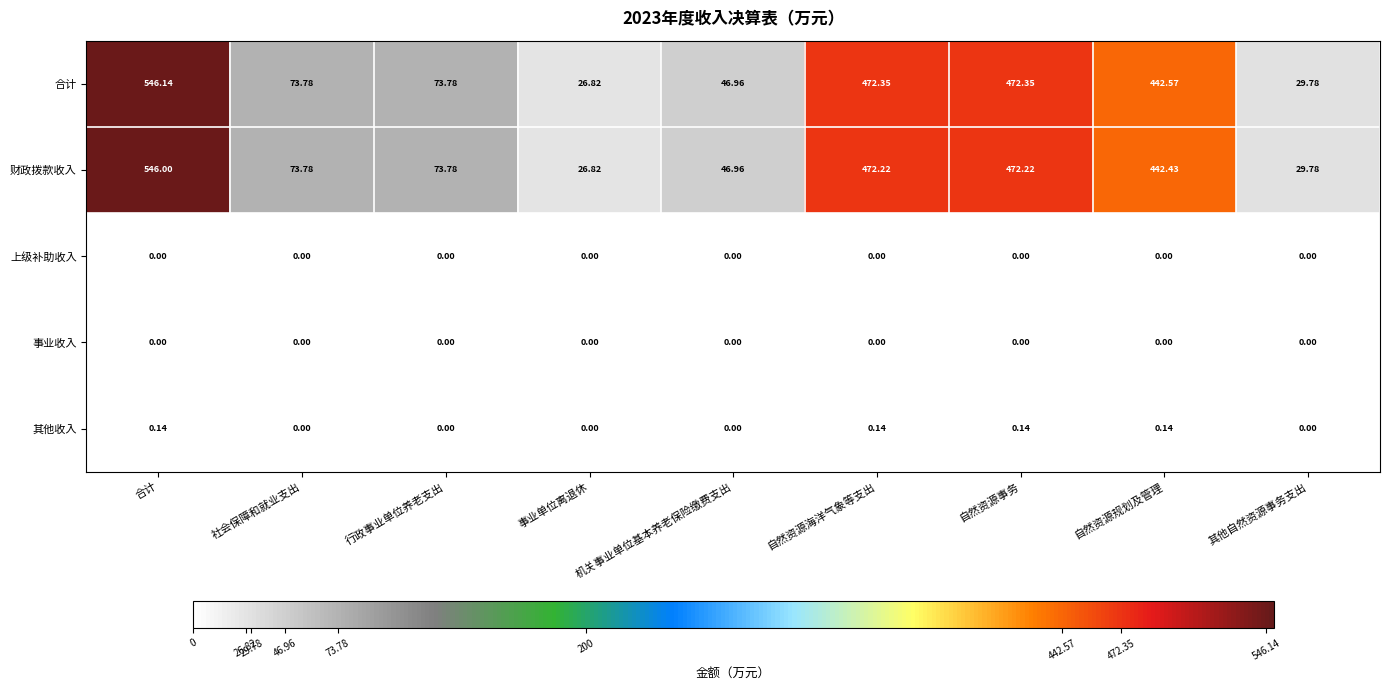

At which label does 财政拨款收入 first exceed 73?

合计